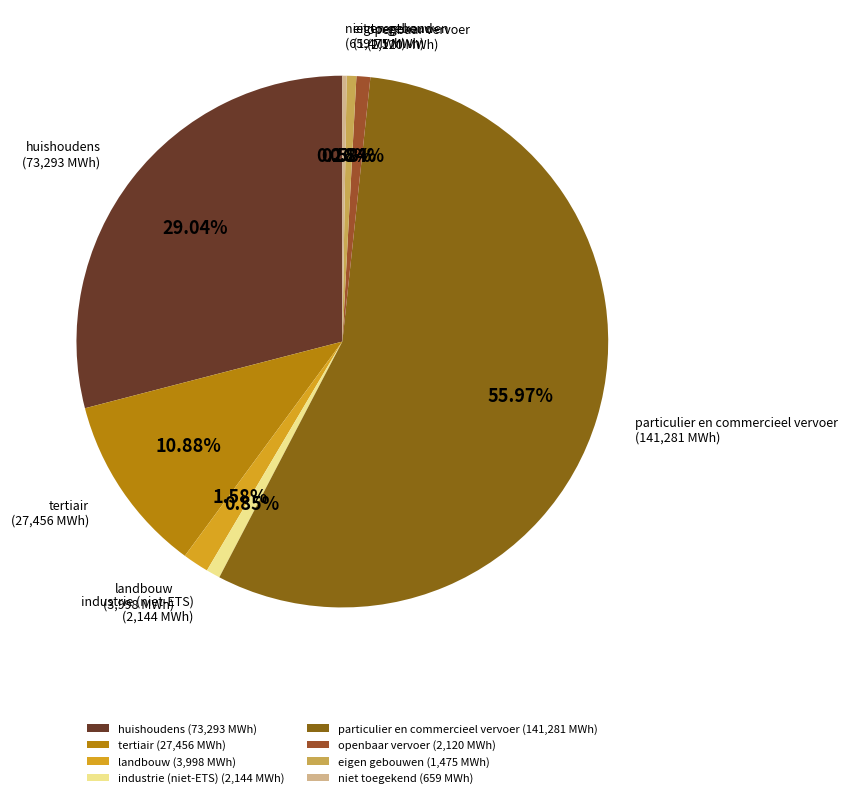

Does particulier en commercieel vervoer (141,281 MWh) represent more than half of the total?

Yes